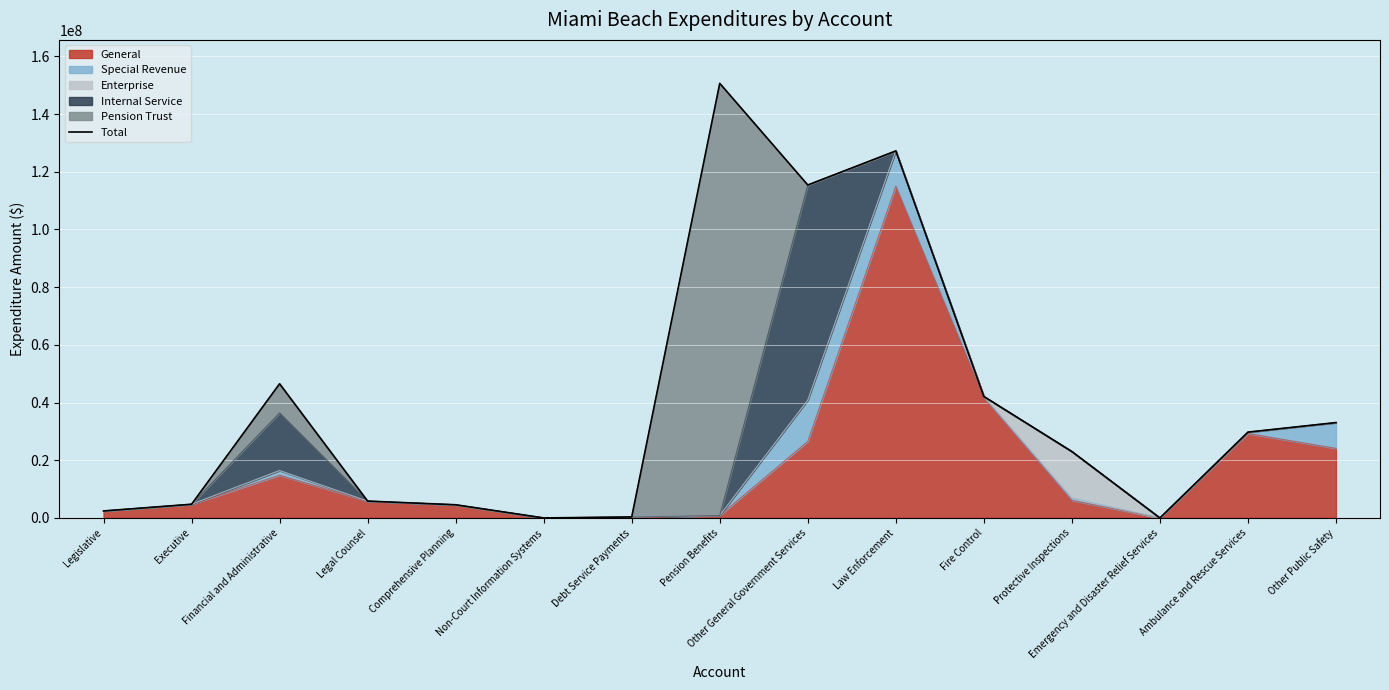

At which category does the chart reach its peak across all series?

Pension Benefits